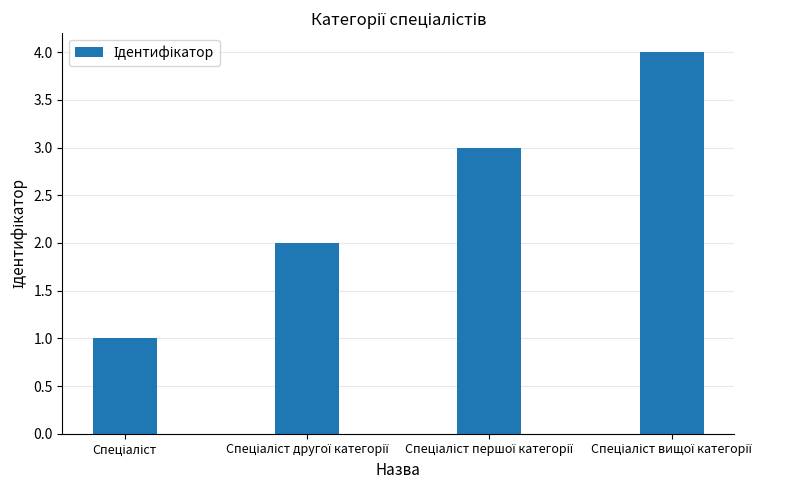

How many values are between 2 and 4?

3